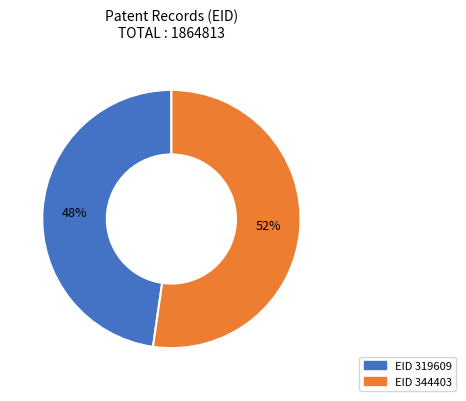

Is there a majority slice in this chart?

Yes